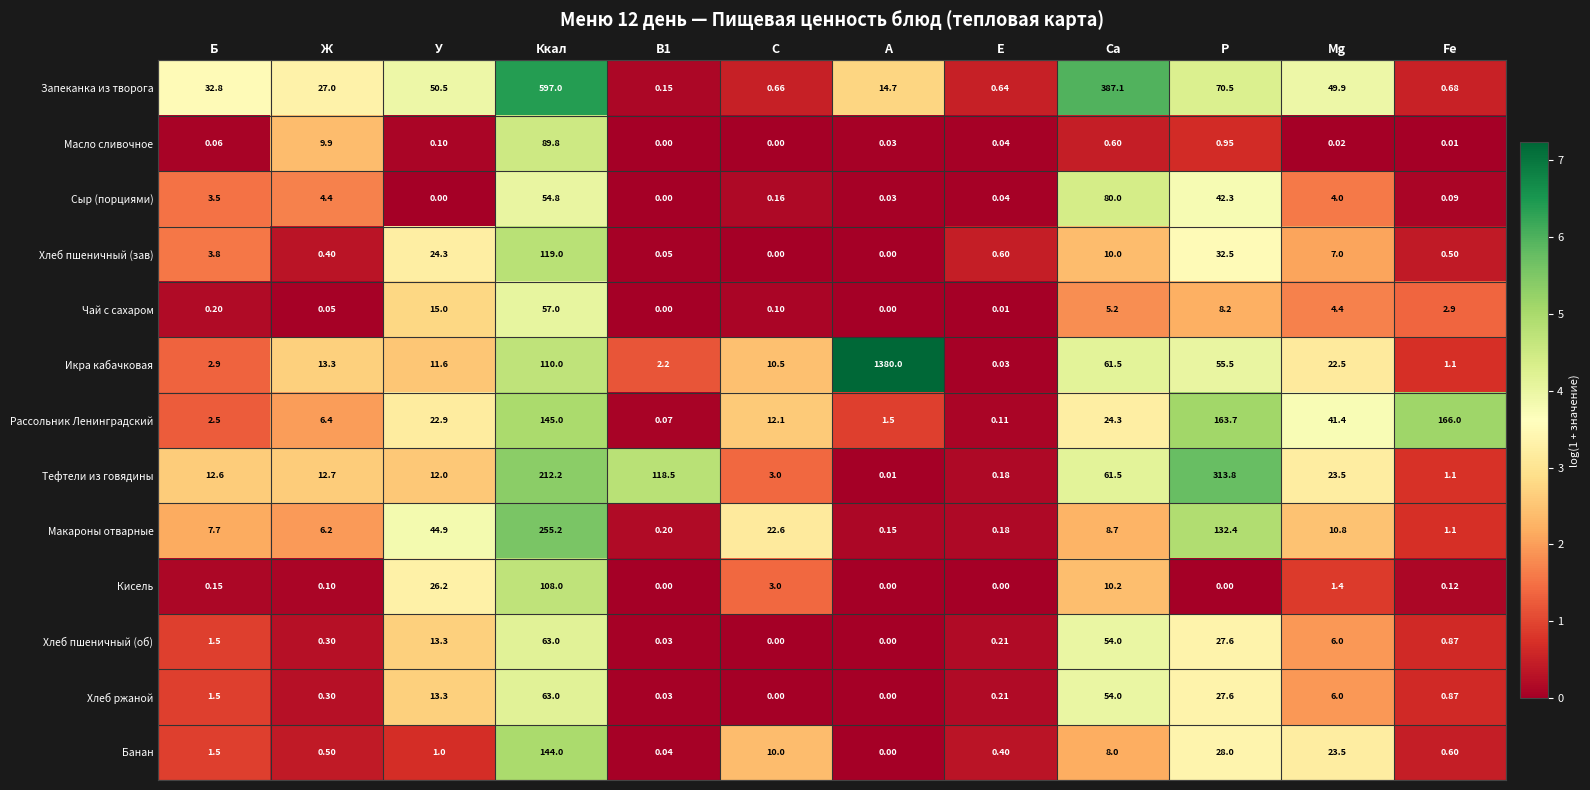

At which category is the sum across all series the highest?

Ккал